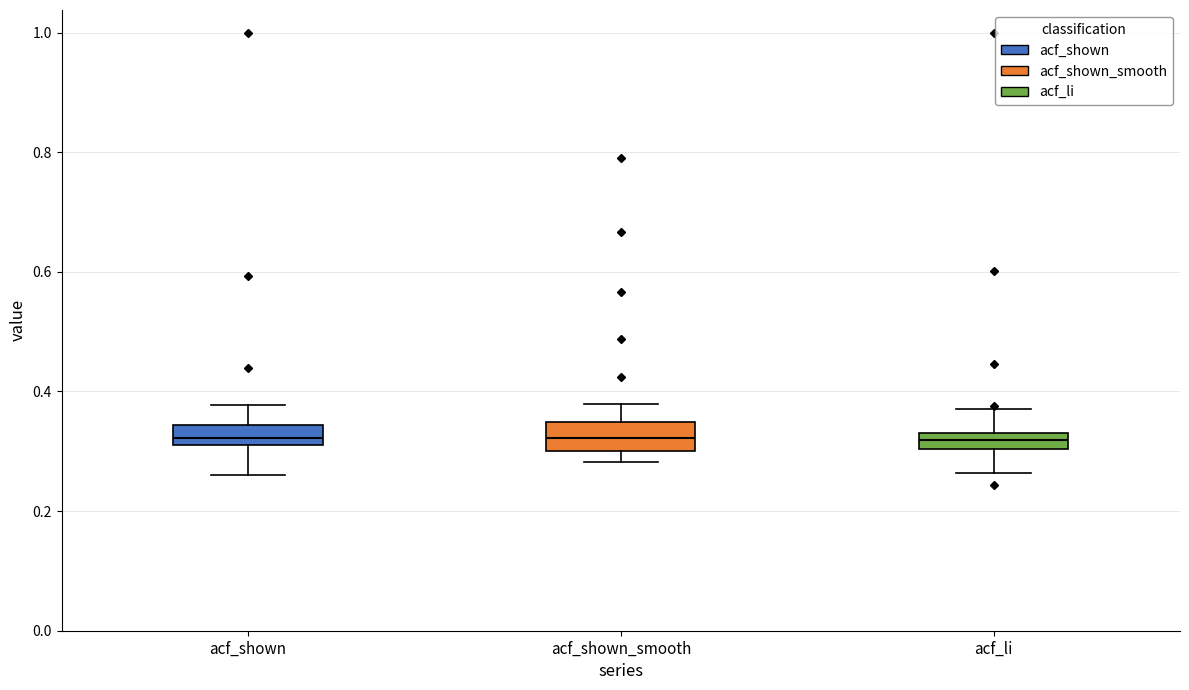

Where is the upper edge of the box for acf_shown_smooth on the y-axis? The values are not printed on the chart, so give them approximately, as read against the axis.

0.34